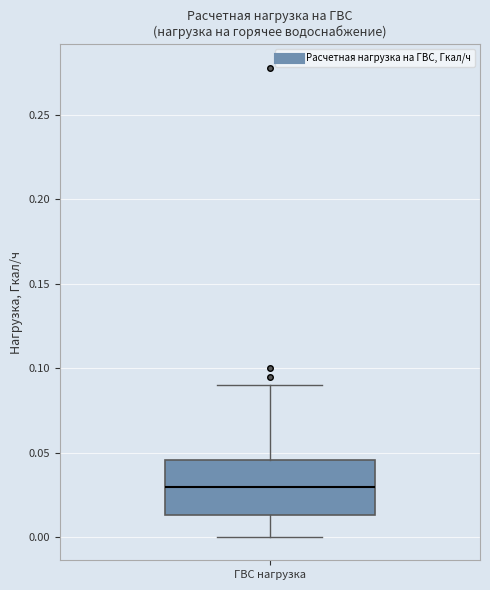

Read this box plot against the y-axis: the position of the median line, the range covered by the box, and the ends of both whiskers. The values are not printed on the chart, so give them approximately, as read against the axis.

median 0.030, box 0.015 to 0.045, whiskers 0.000 to 0.090